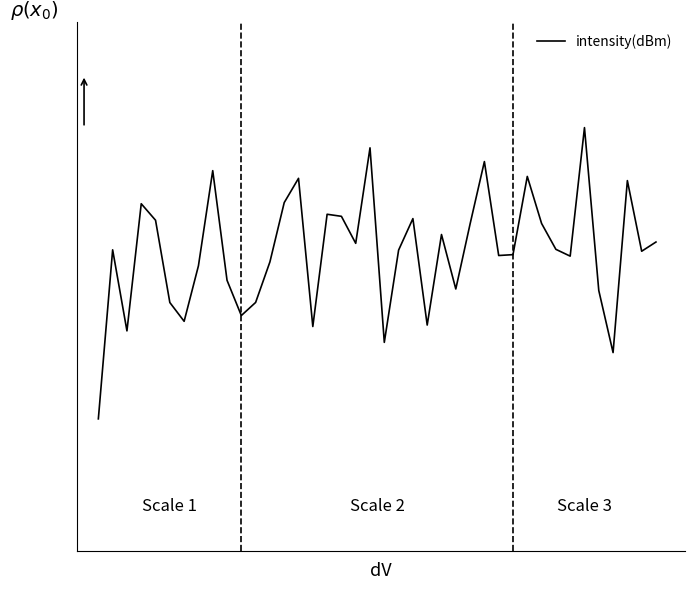

Is this an area chart (filled region under the line)?

No